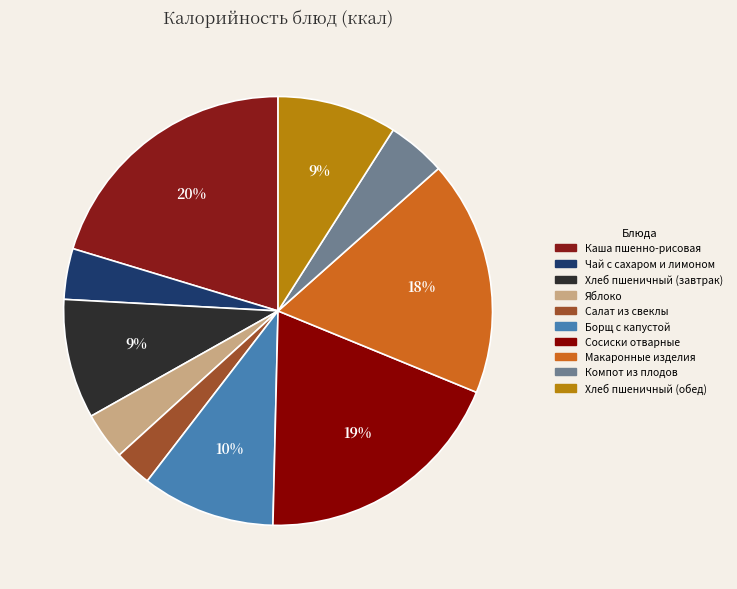

Does Хлеб пшеничный (завтрак) account for over 50% of the chart?

No